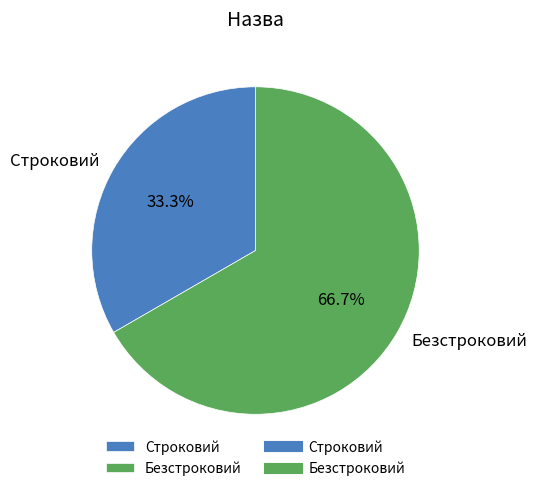

How many segments does this pie chart have?

2